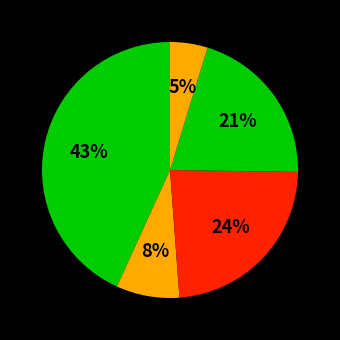

How many slices are in this pie chart?

5